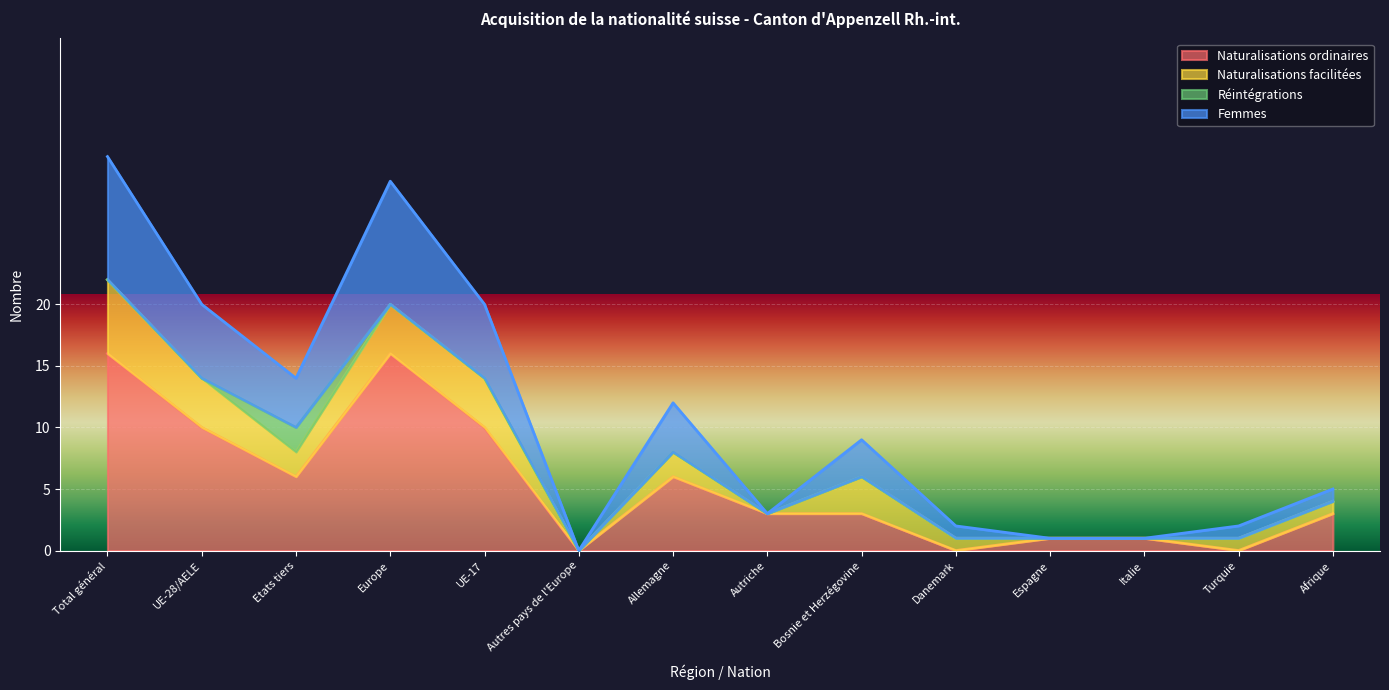

What is the total value across all series at UE-28/AELE?

20